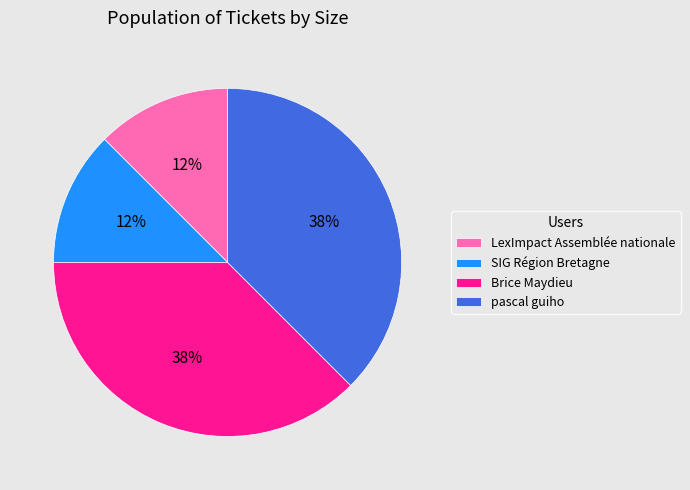

What is the ratio of the value at LexImpact Assemblée nationale to the value at Brice Maydieu?

0.3